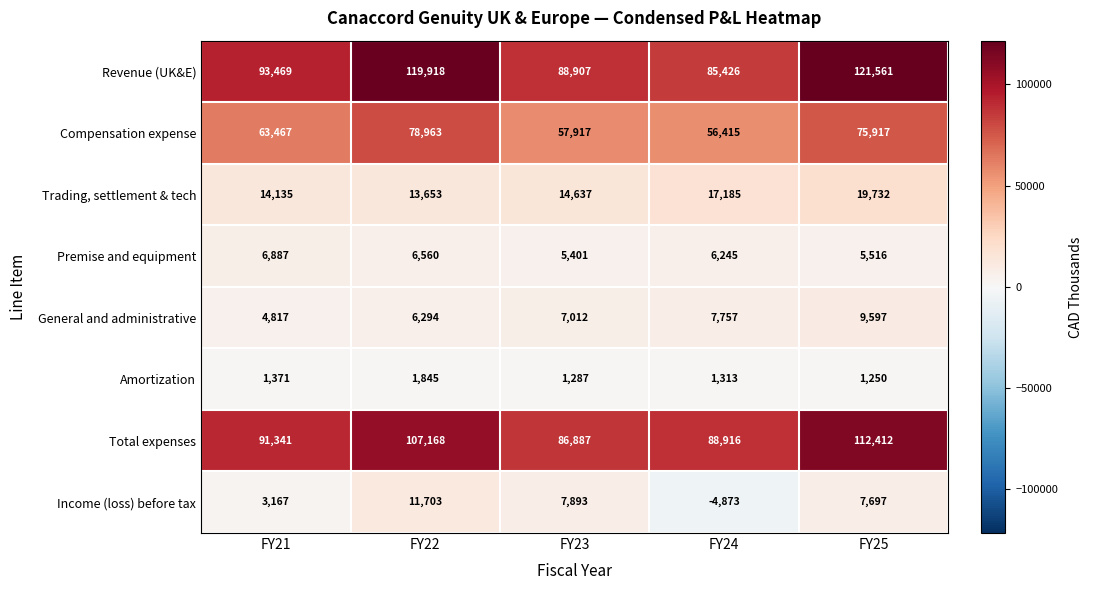

Which label corresponds to the largest value in the chart?

FY25